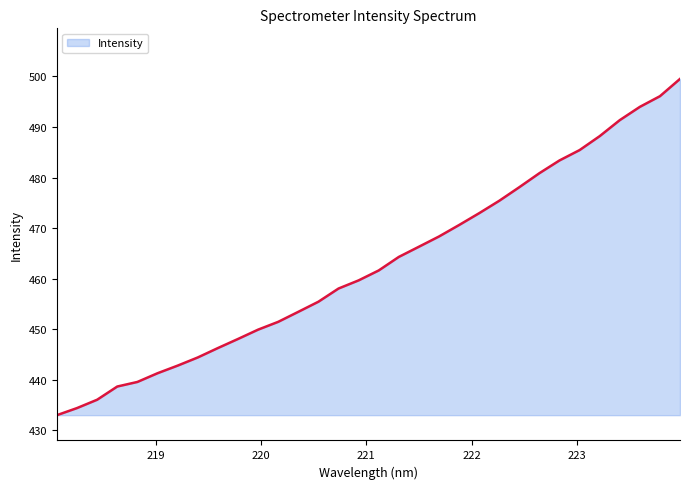

What is the sum of all values?

14809.1